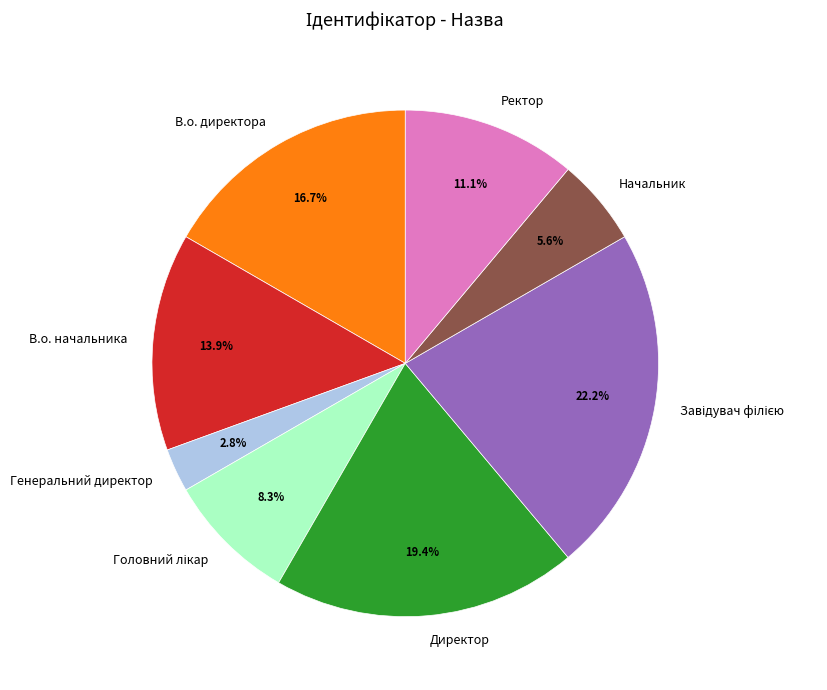

To the nearest percent, what is the difference between the largest and smallest slice percentages?

19%